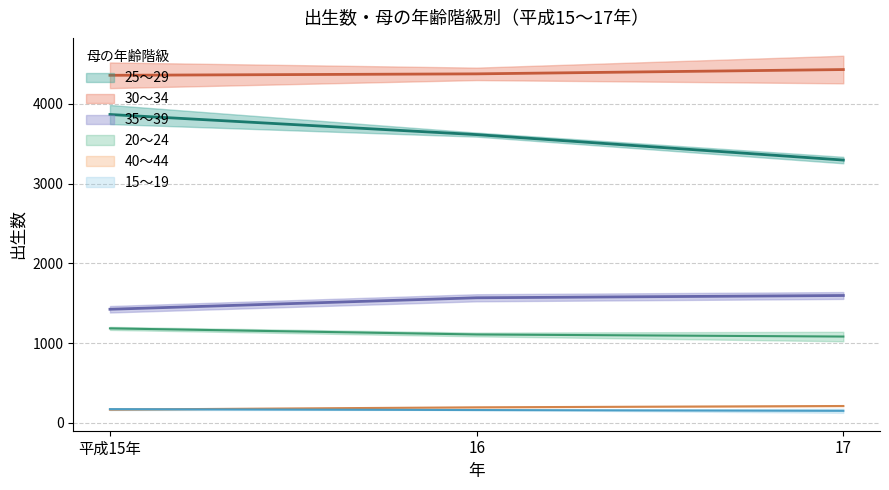

Is the value of 25～29男 at 16 greater than the value of 40～44男 at 平成15年?

No